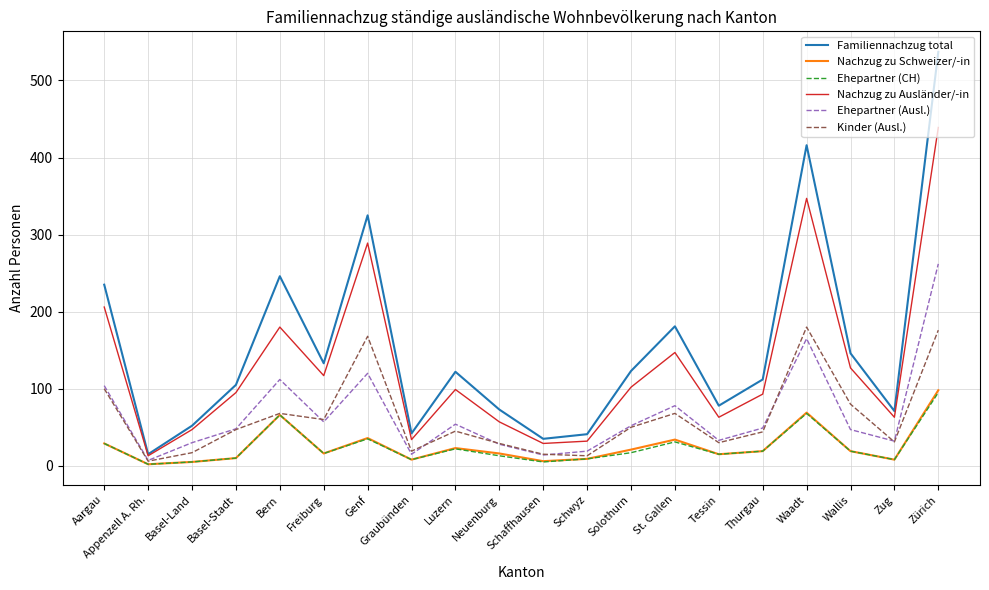

Is the value of Nachzug zu Schweizer/-in at Wallis greater than the value of Kinder (Ausl.) at Waadt?

No